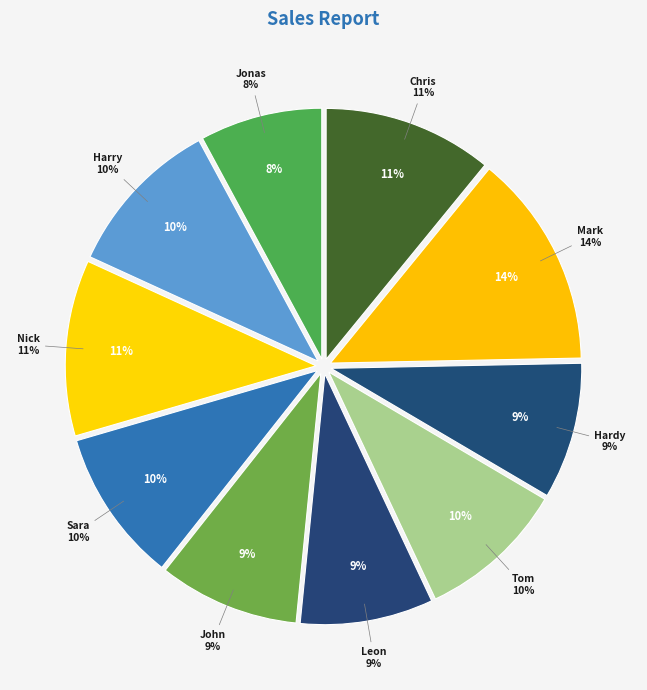

Approximately how many times larger is the value at Mark compared to Jonas?

1.7